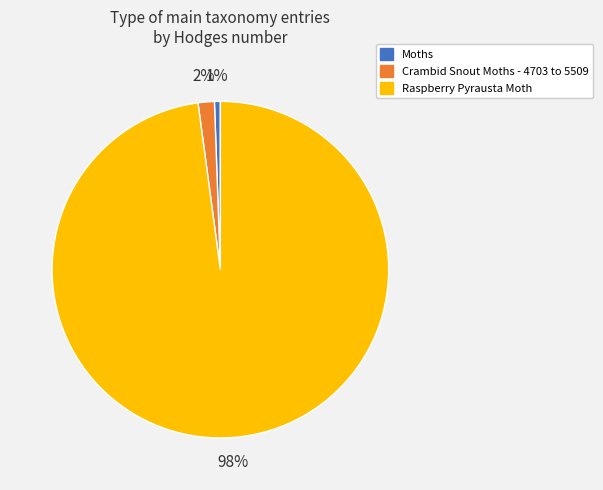

Is there a majority slice in this chart?

Yes